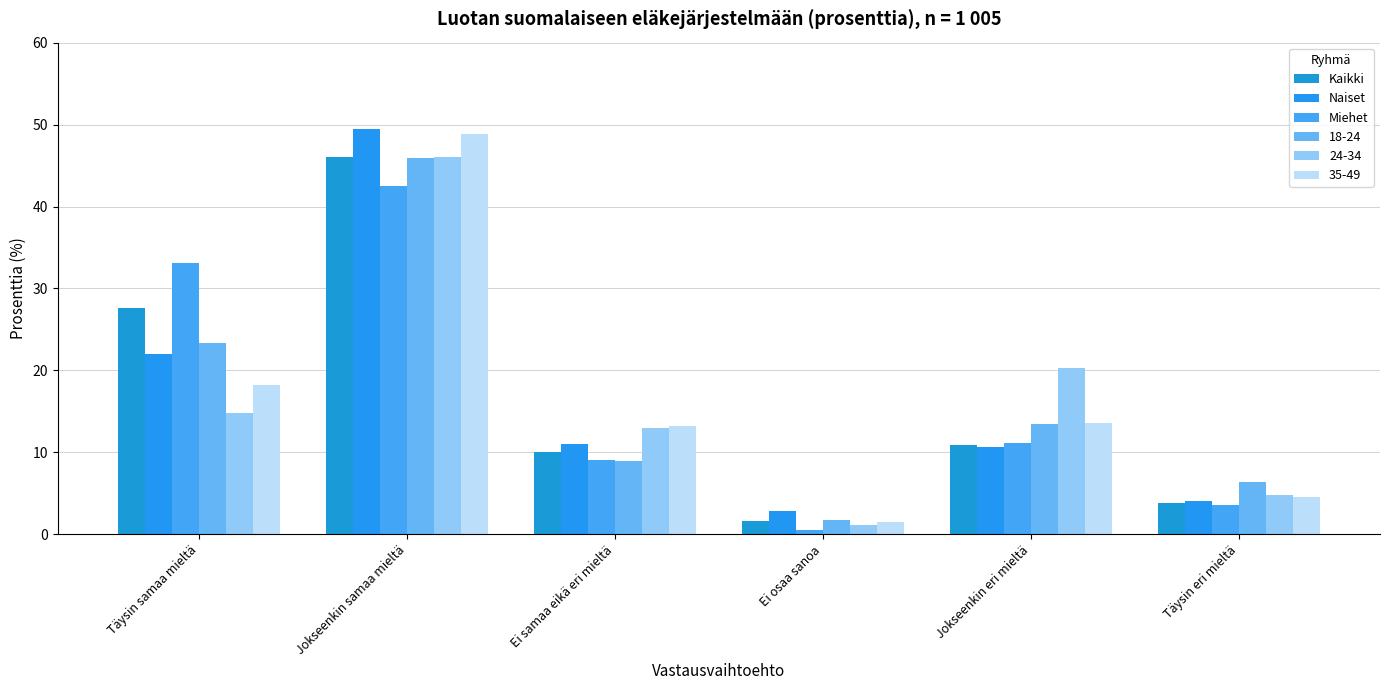

What is the sum of all Miehet values?

100.0